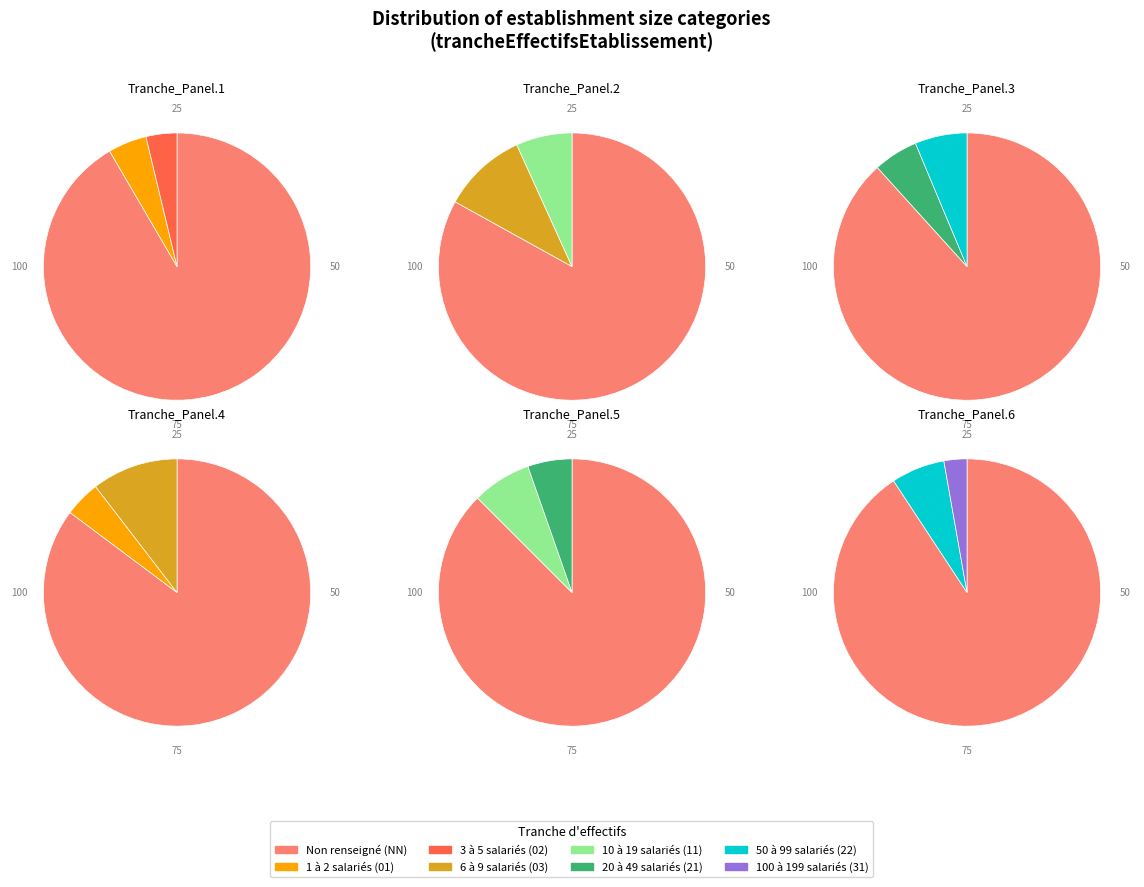

Does any single category account for the majority?

Yes